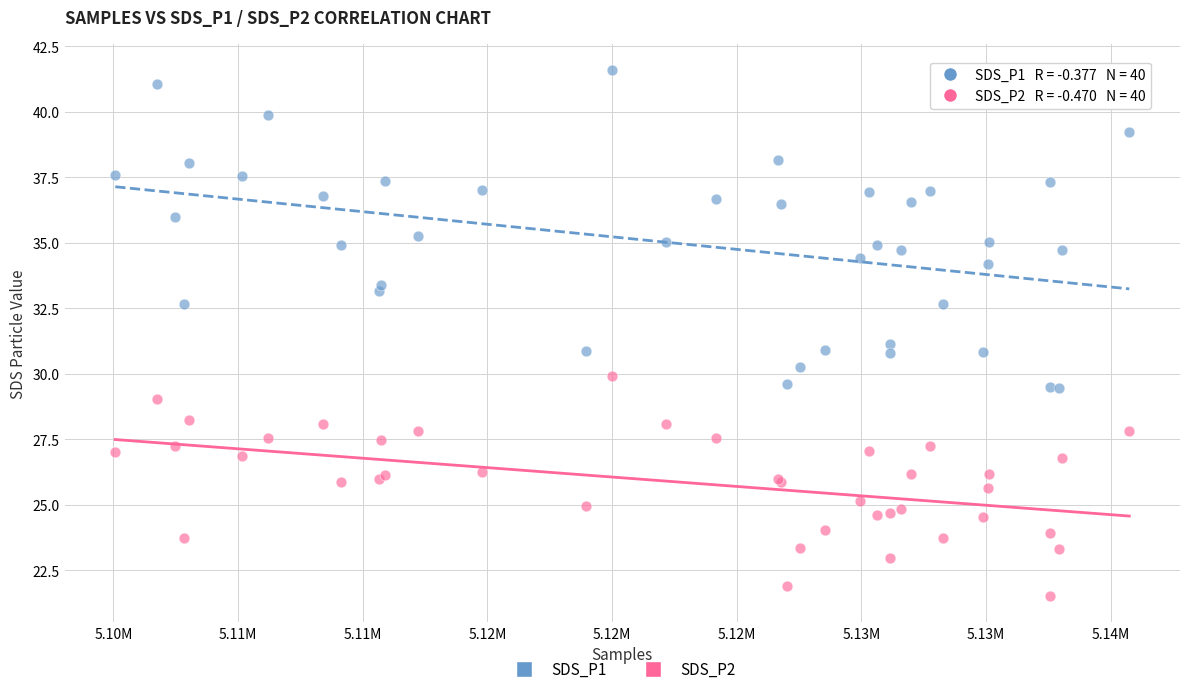

Which series contains the lowest Y value?

SDS_P2